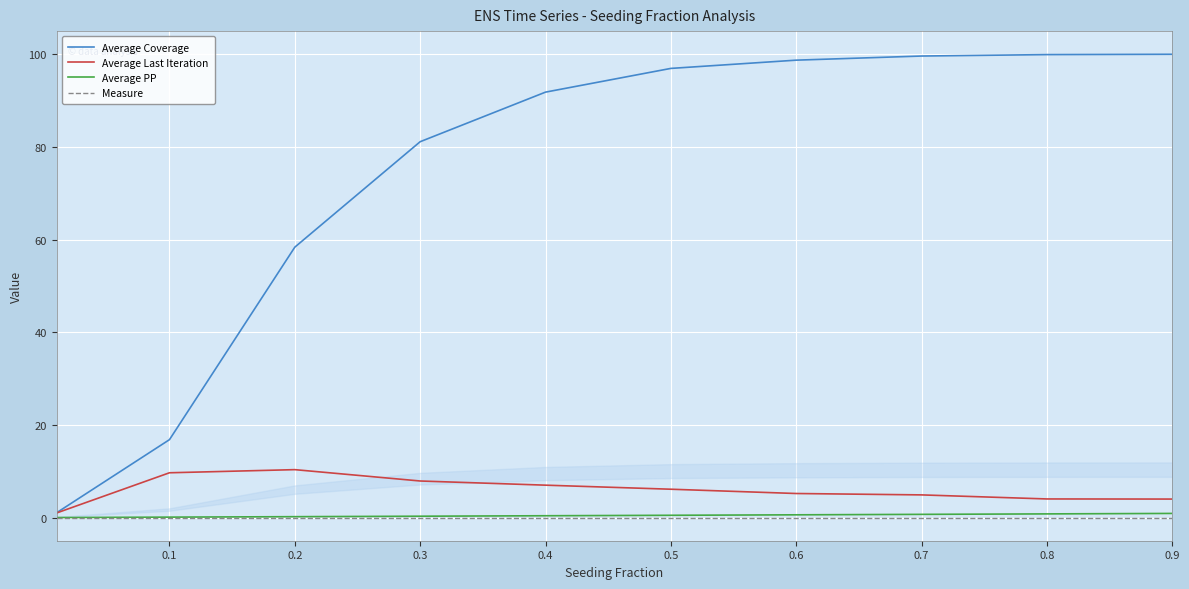

Which series has the largest total across all categories?

Average Coverage